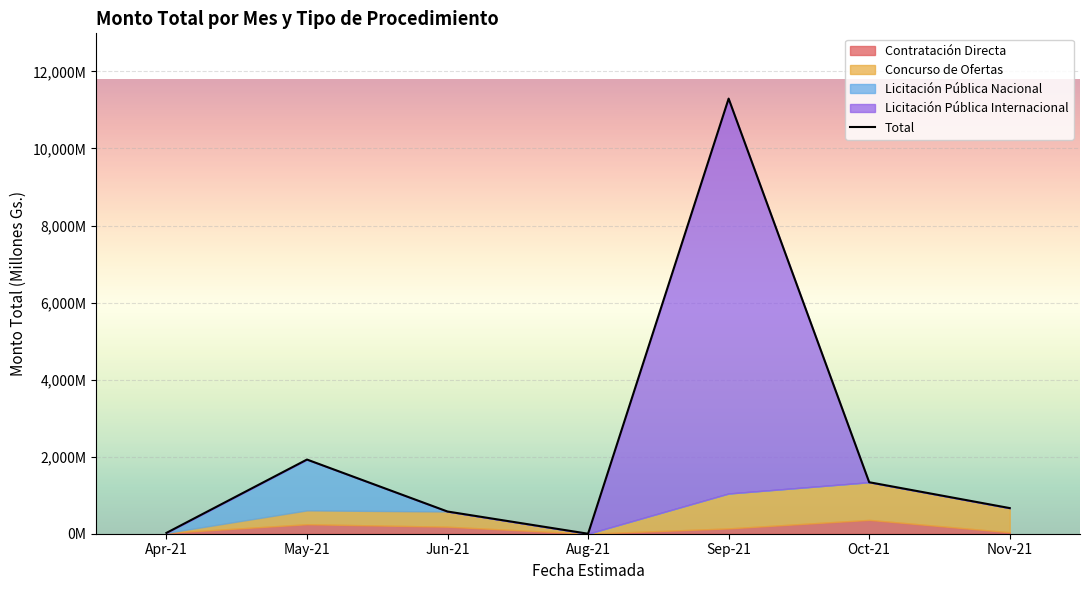

What is the label of the 6th point from the right?

May-21